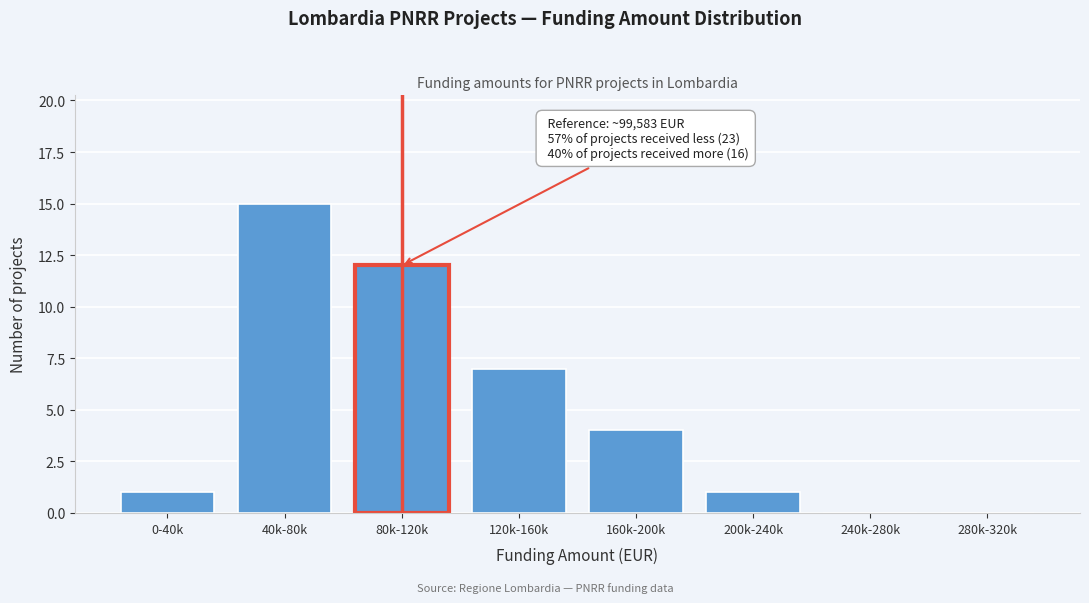

Reading right to left, extract all data points from this chart.

280k-320k=0	240k-280k=0	200k-240k=1	160k-200k=4	120k-160k=7	80k-120k=12	40k-80k=15	0-40k=1